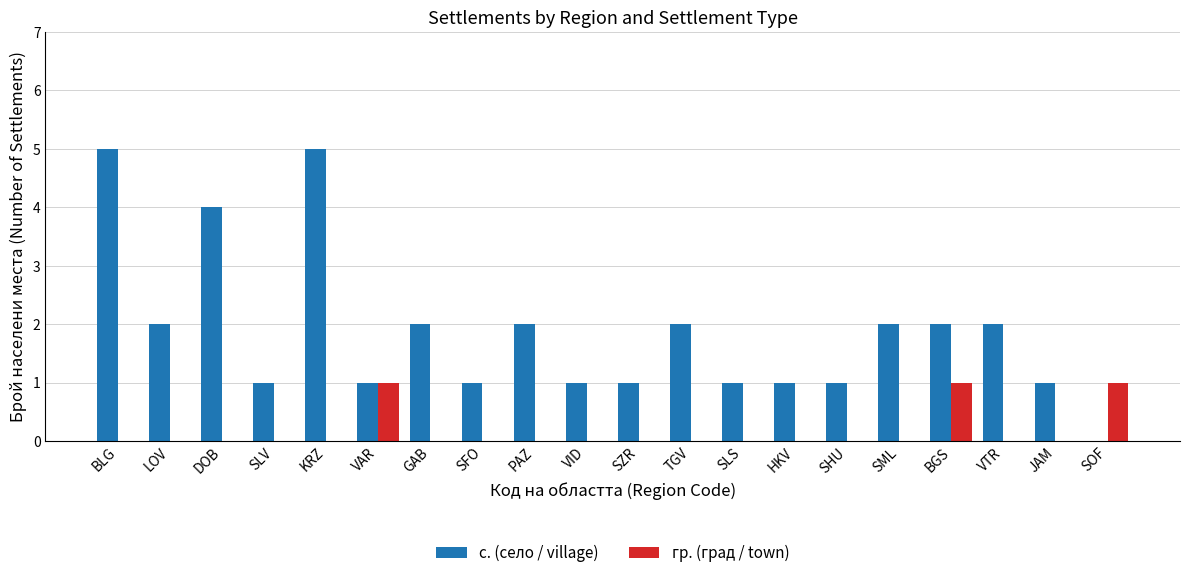

What are all the series names shown in the legend?

с. (село / village), гр. (град / town)